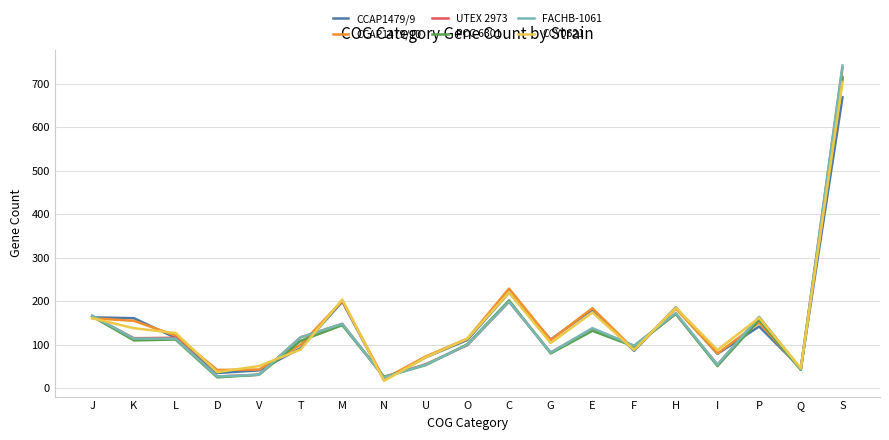

At which category does the chart reach its peak across all series?

S